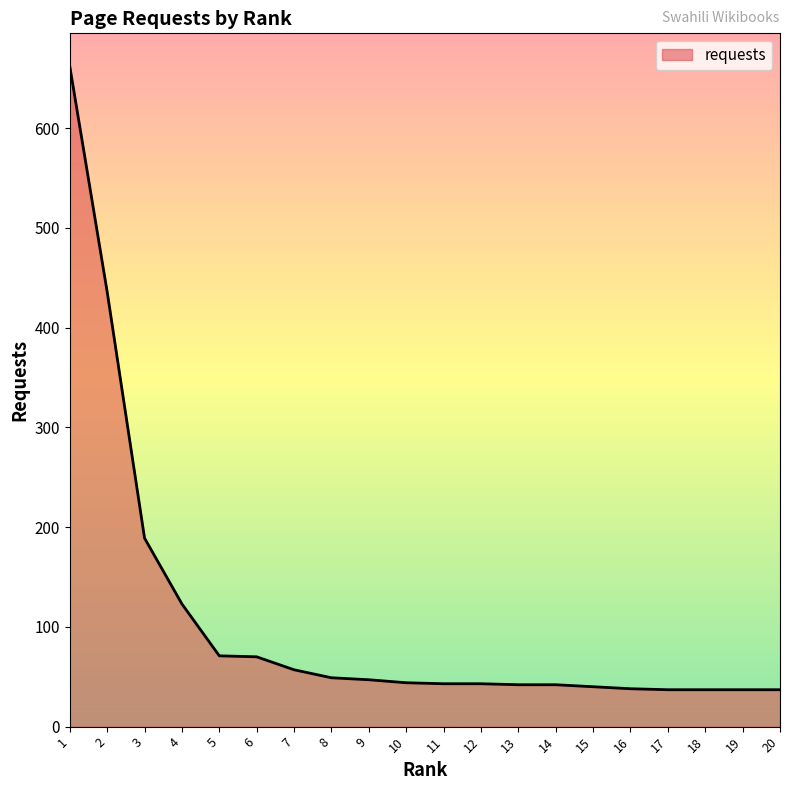

Does the chart have visible grid lines?

No